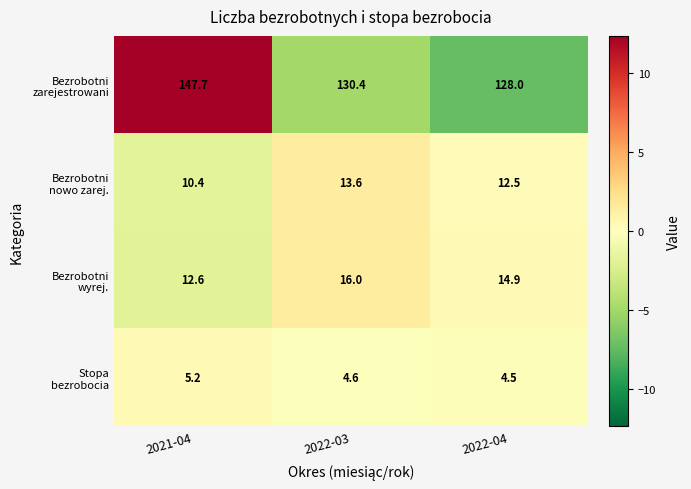

What is the maximum value shown in the chart?

147.7